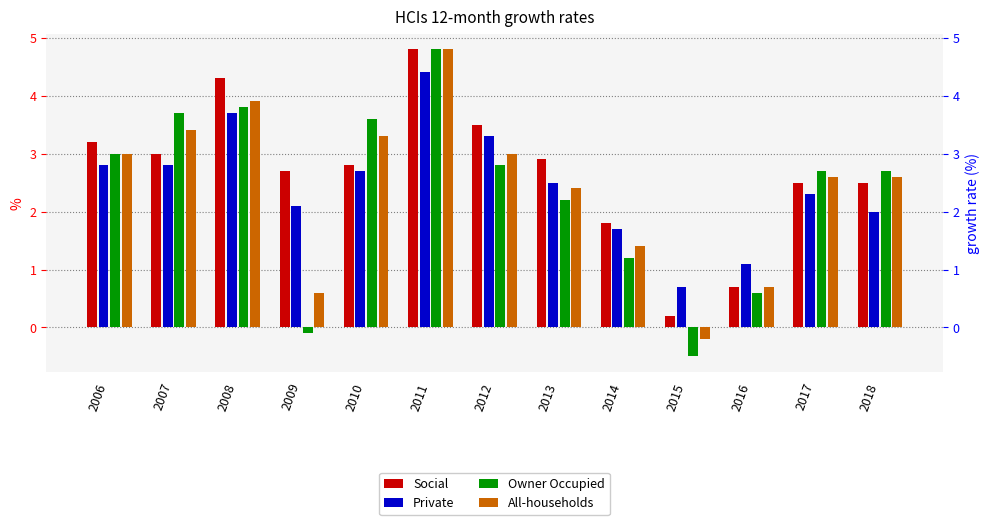

Where is All-households nearest to the value 2?

2013